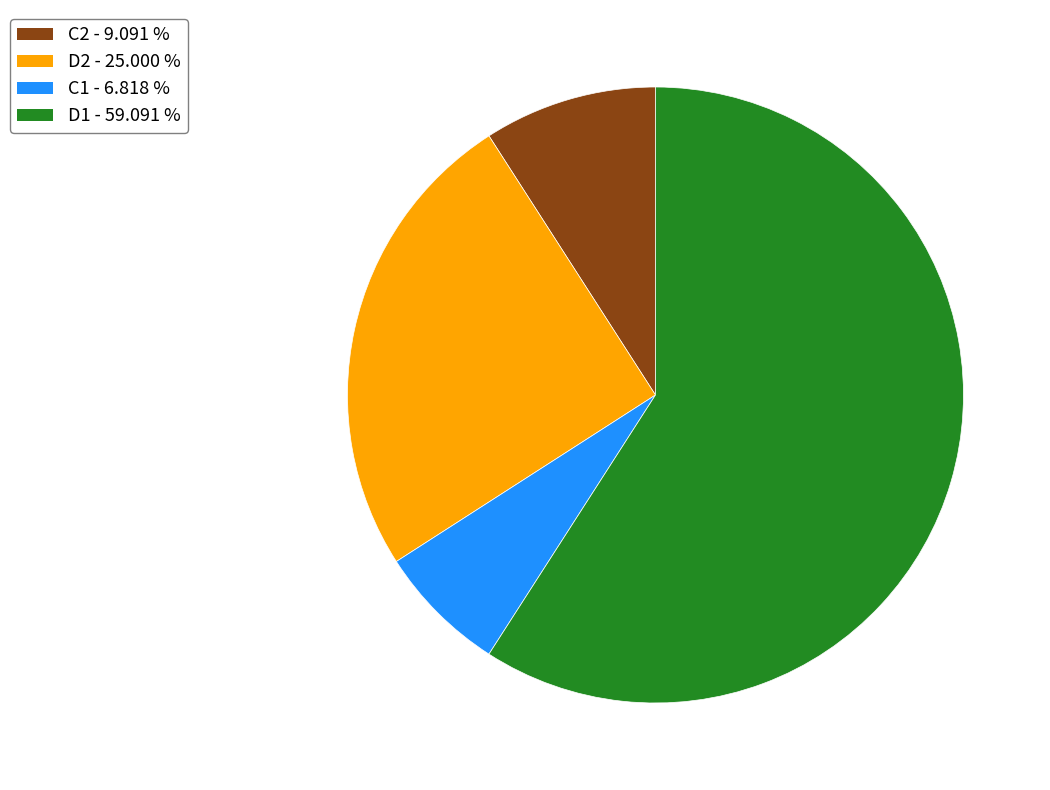

Combined, do D1 and D2 account for over 50%?

Yes